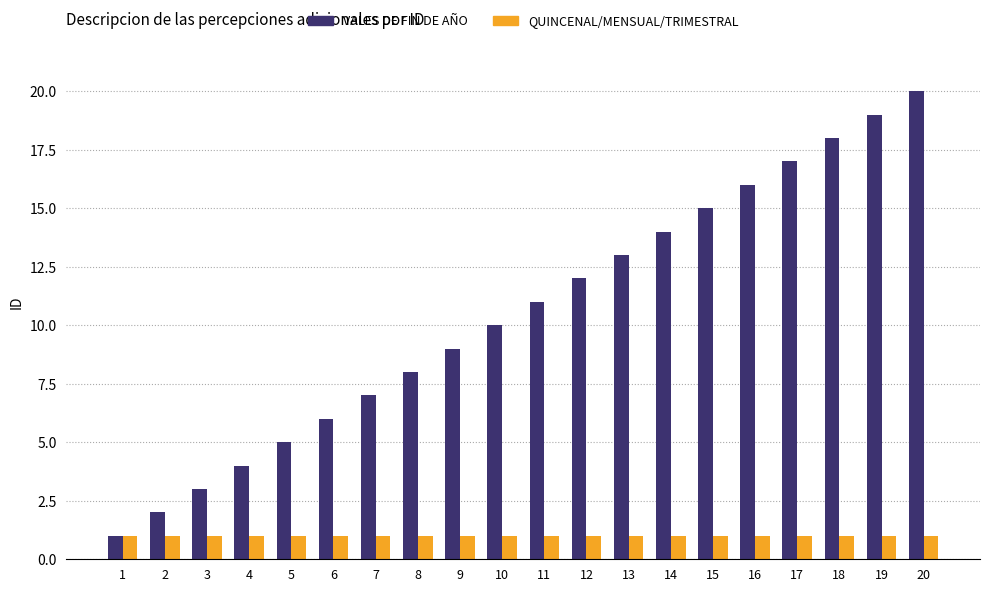

List the series in order of their overall mean, lowest first.

QUINCENAL/MENSUAL/TRIMESTRAL, VALES DE FIN DE AÑO